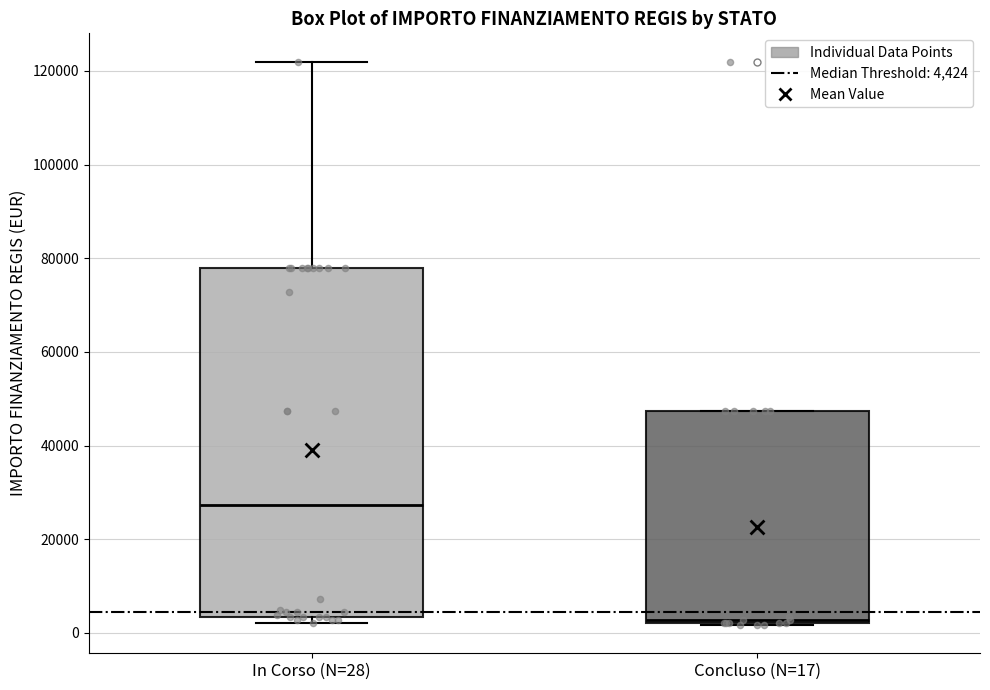

Reading left to right, transcribe this box plot: for each box, give where its median line is, the range the box spans, and where its two whiskers end, as read against the y-axis. The values are not printed on the chart, so give them approximately, as read against the axis.

In Corso (N=28): median 28000, box 4000 to 78000, whiskers 2000 to 122000
Concluso (N=17): median 2000, box 2000 to 48000, whiskers 2000 to 48000